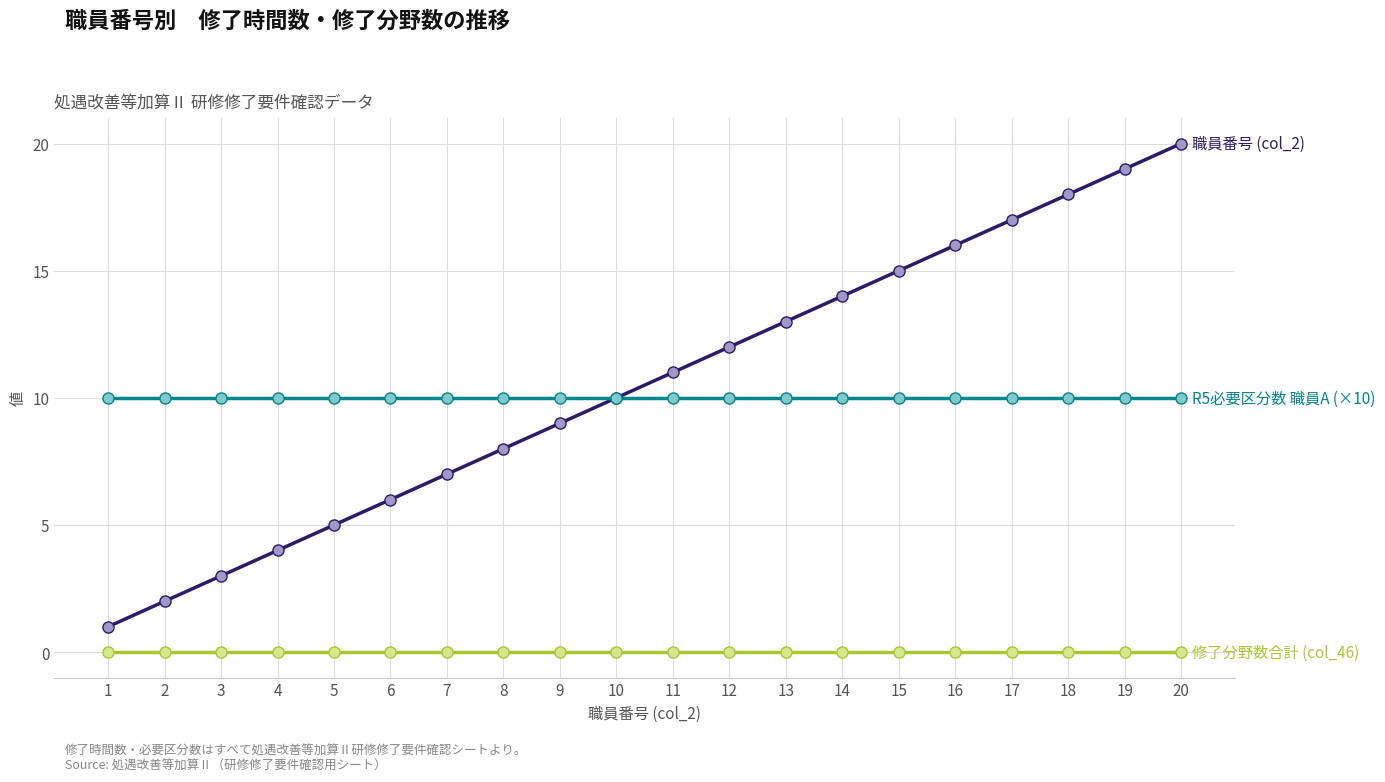

What is the greatest value displayed?

20